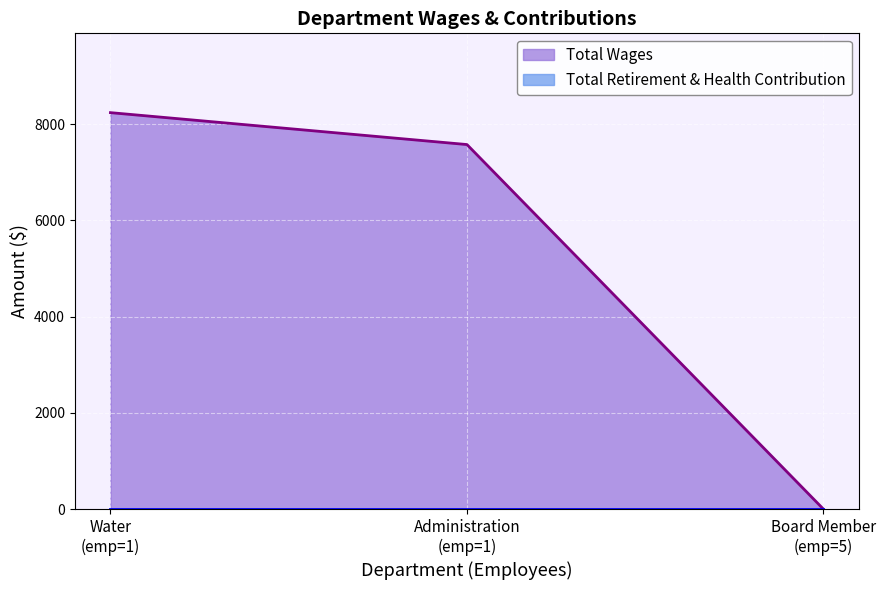

What is the maximum value shown in the chart?

8238